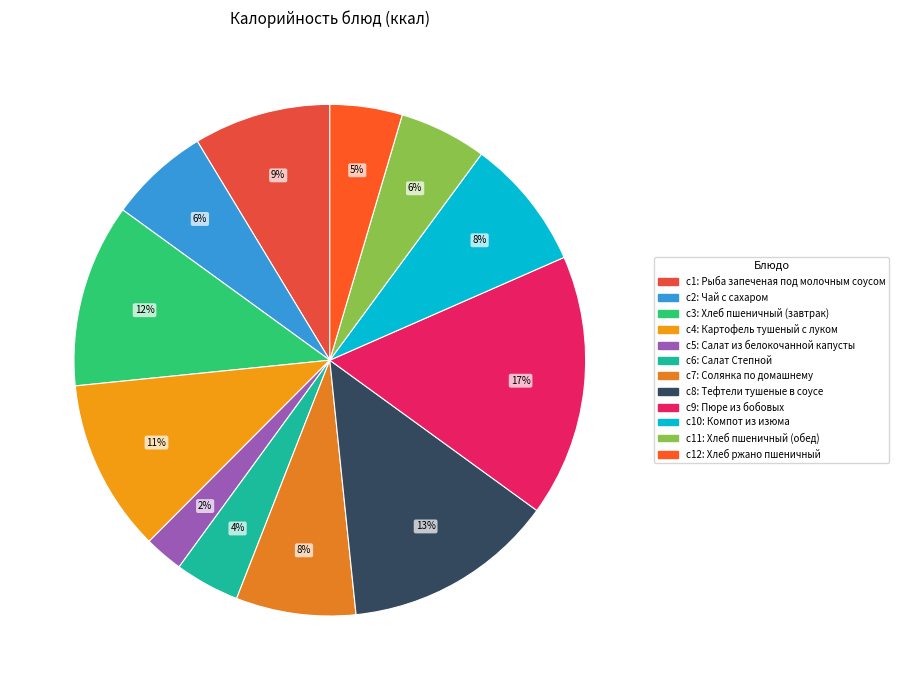

Rank the categories by value from highest to lowest.

Пюре из бобовых, Тефтели тушеные в соусе, Хлеб пшеничный (завтрак), Картофель тушеный с луком, Рыба запеченая под молочным соусом, Компот из изюма, Солянка по домашнему, Чай с сахаром, Хлеб пшеничный (обед), Хлеб ржано пшеничный, Салат Степной, Салат из белокочанной капусты